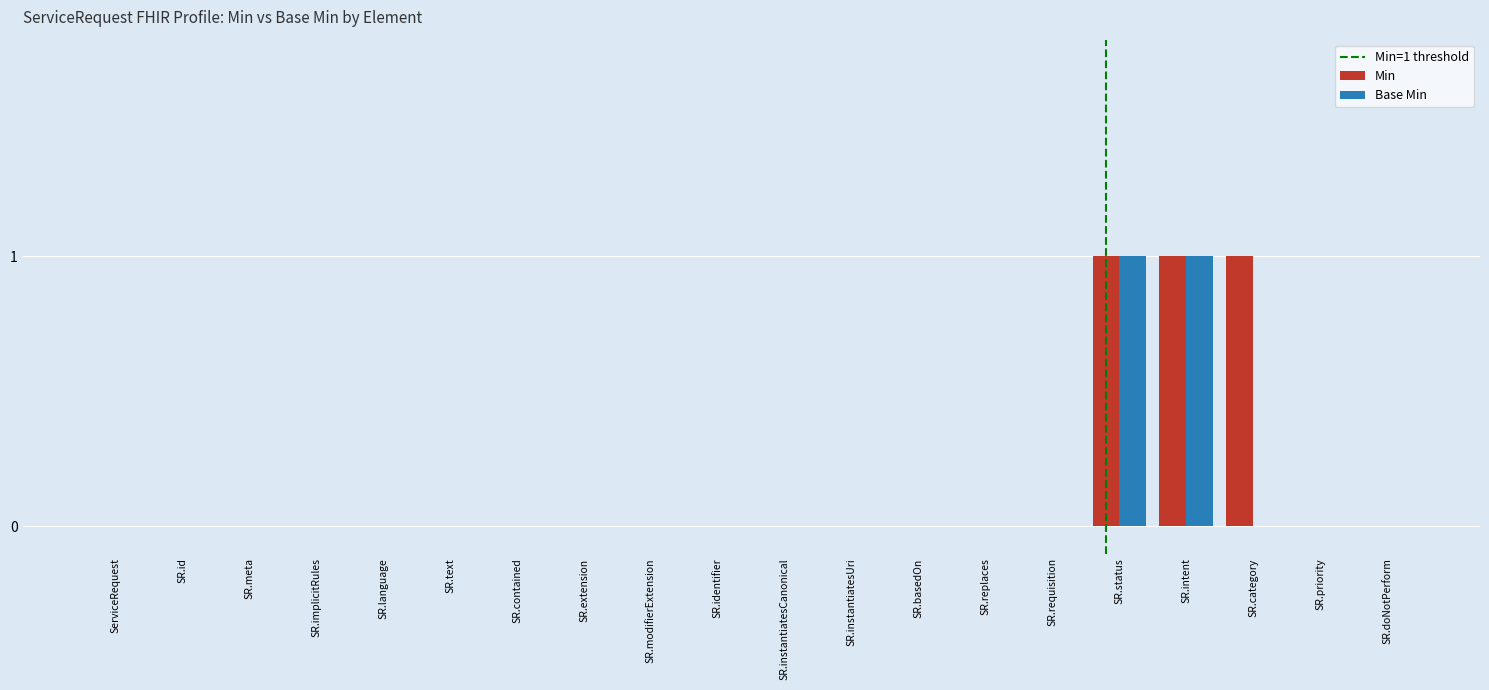

The value of Min at SR.intent is 0. True or false?

False